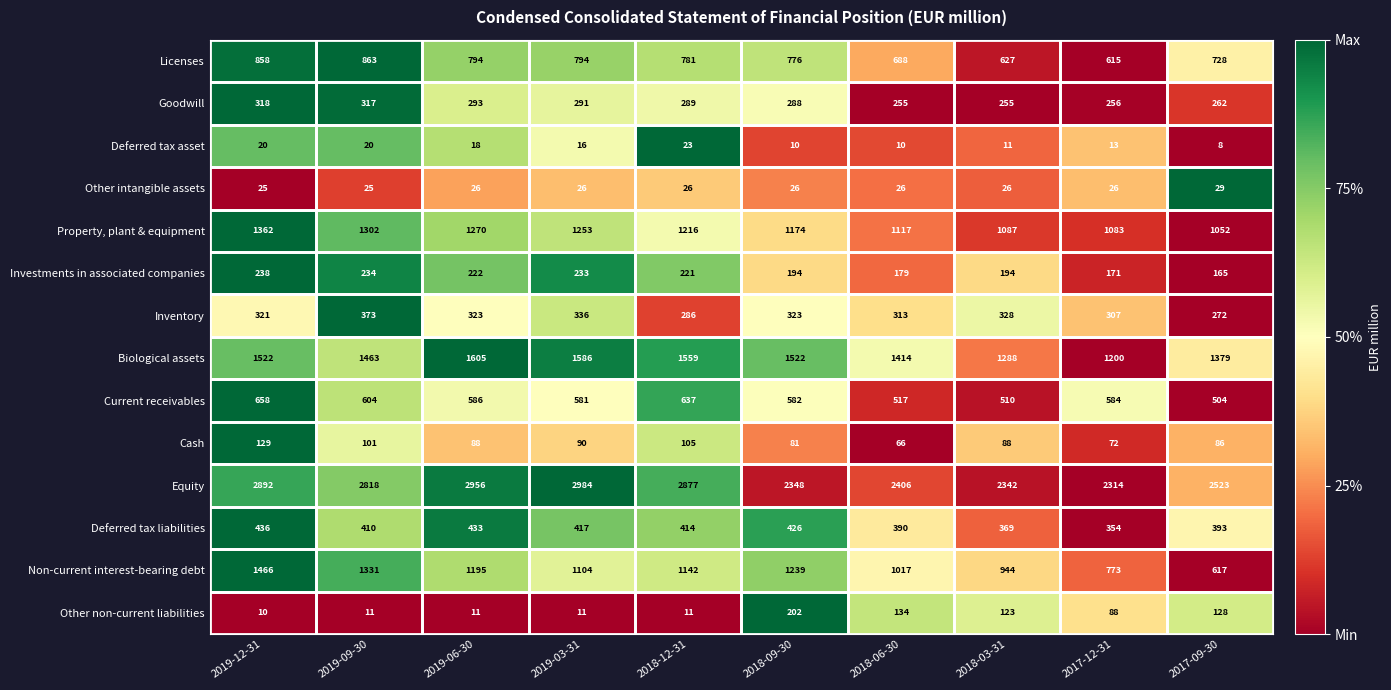

The Deferred tax liabilities series shows 779 at 2019-12-31. True or false?

False